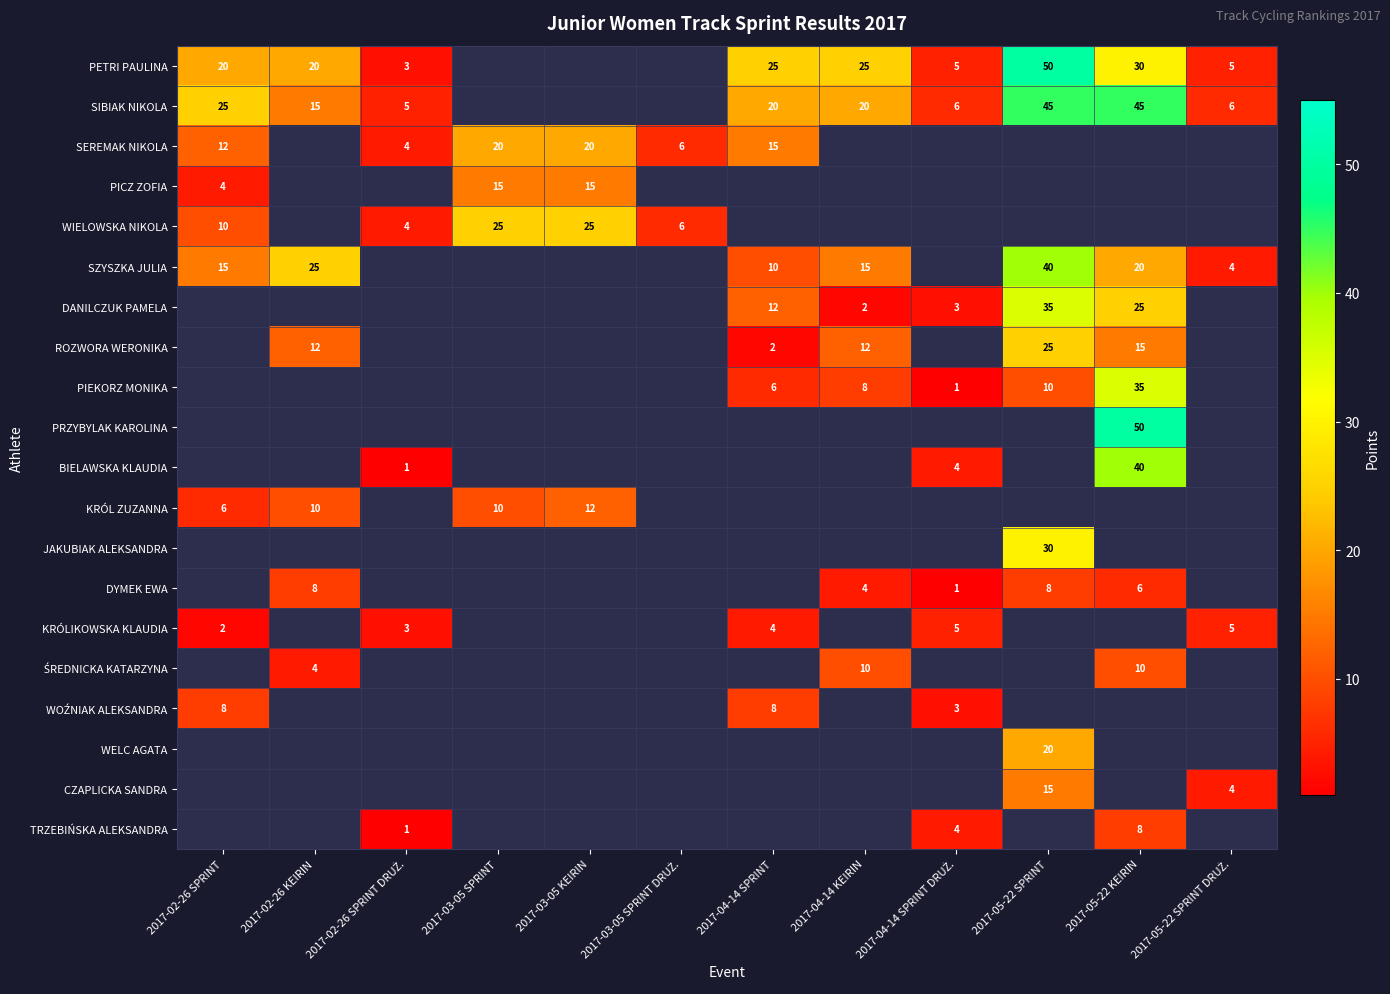

The PIEKORZ MONIKA series shows 35 at 2017-05-22 KEIRIN. True or false?

True